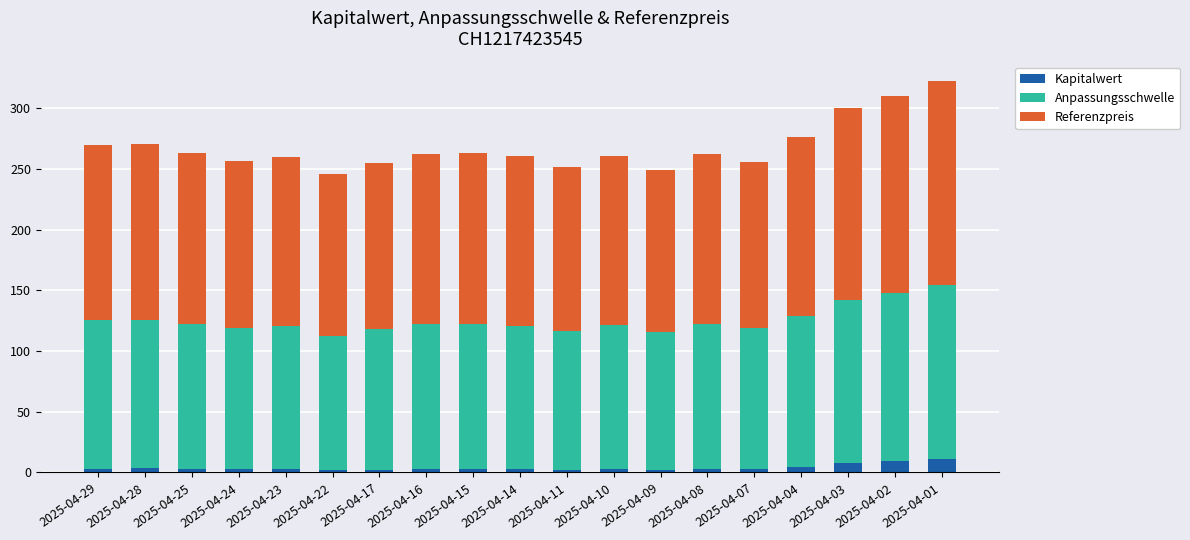

What is the difference between the Kapitalwert values at 2025-04-07 and 2025-04-17?

0.4